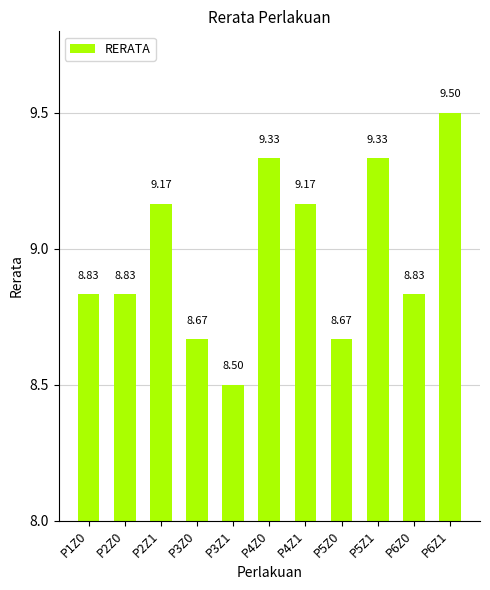

What is the value of the 6th bar from the left?

9.3